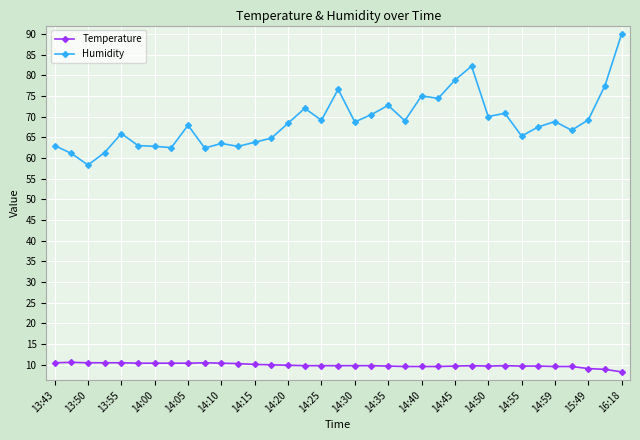

Which series has the largest total across all categories?

Humidity